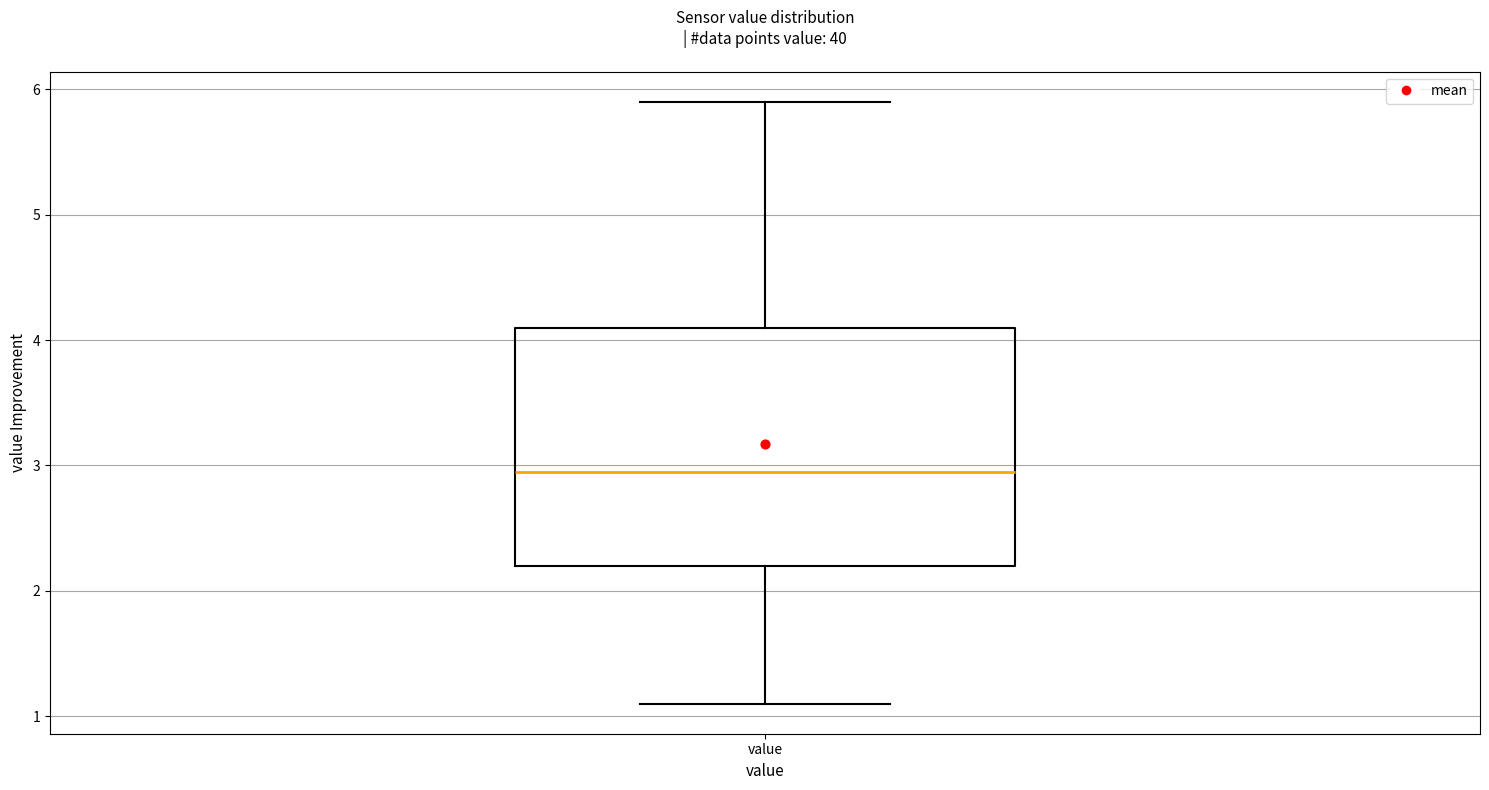

Where is the lower edge of the box for value on the y-axis? The values are not printed on the chart, so give them approximately, as read against the axis.

2.2